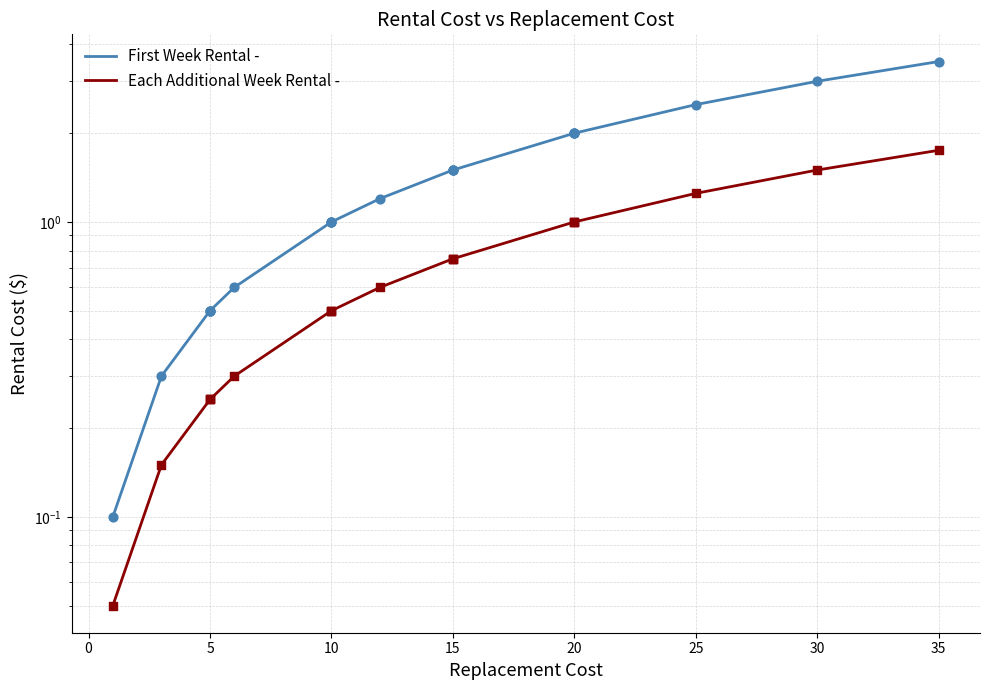

Which series contains the highest Y value?

First Week Rental -